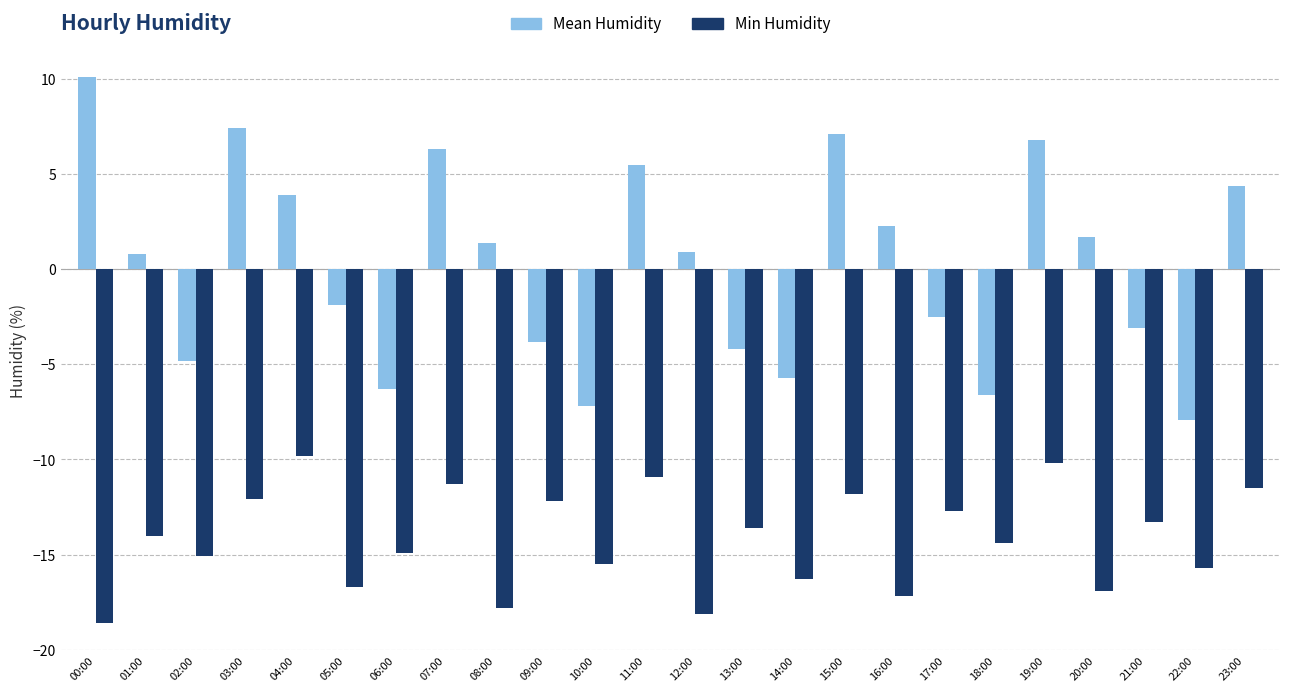

At which category does the chart reach its peak across all series?

00:00